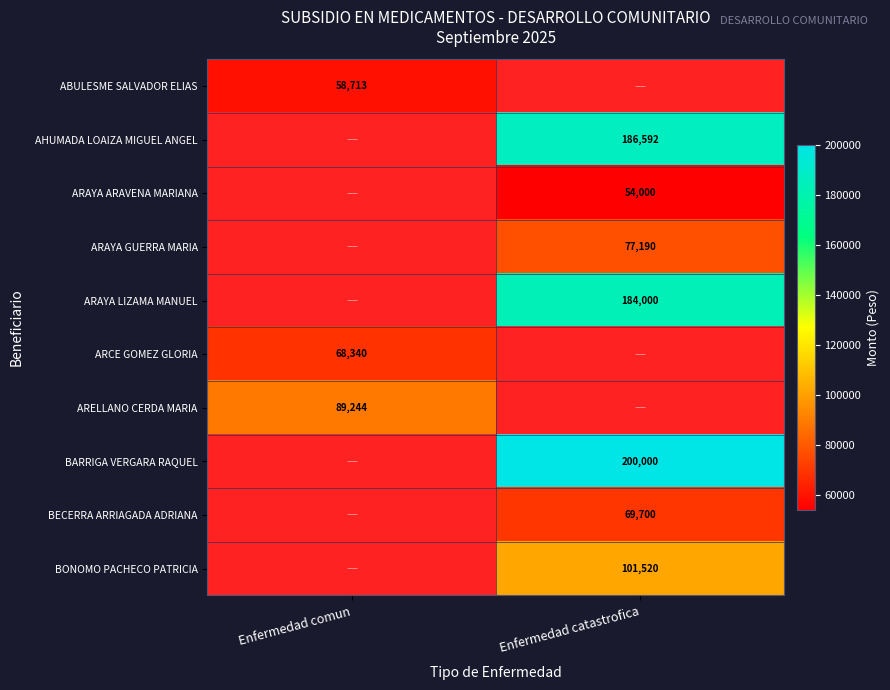

The value of AHUMADA LOAIZA MIGUEL ANGEL at Enfermedad catastrofica is 186592. True or false?

True